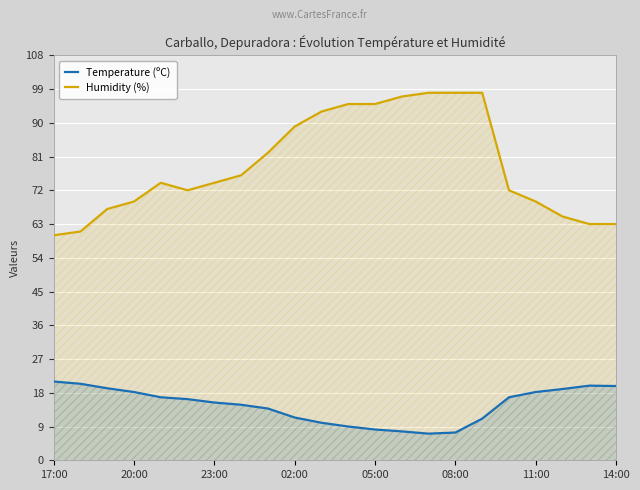

True or false: Temperature (ºC) and Humidity (%) cross at least once.

False